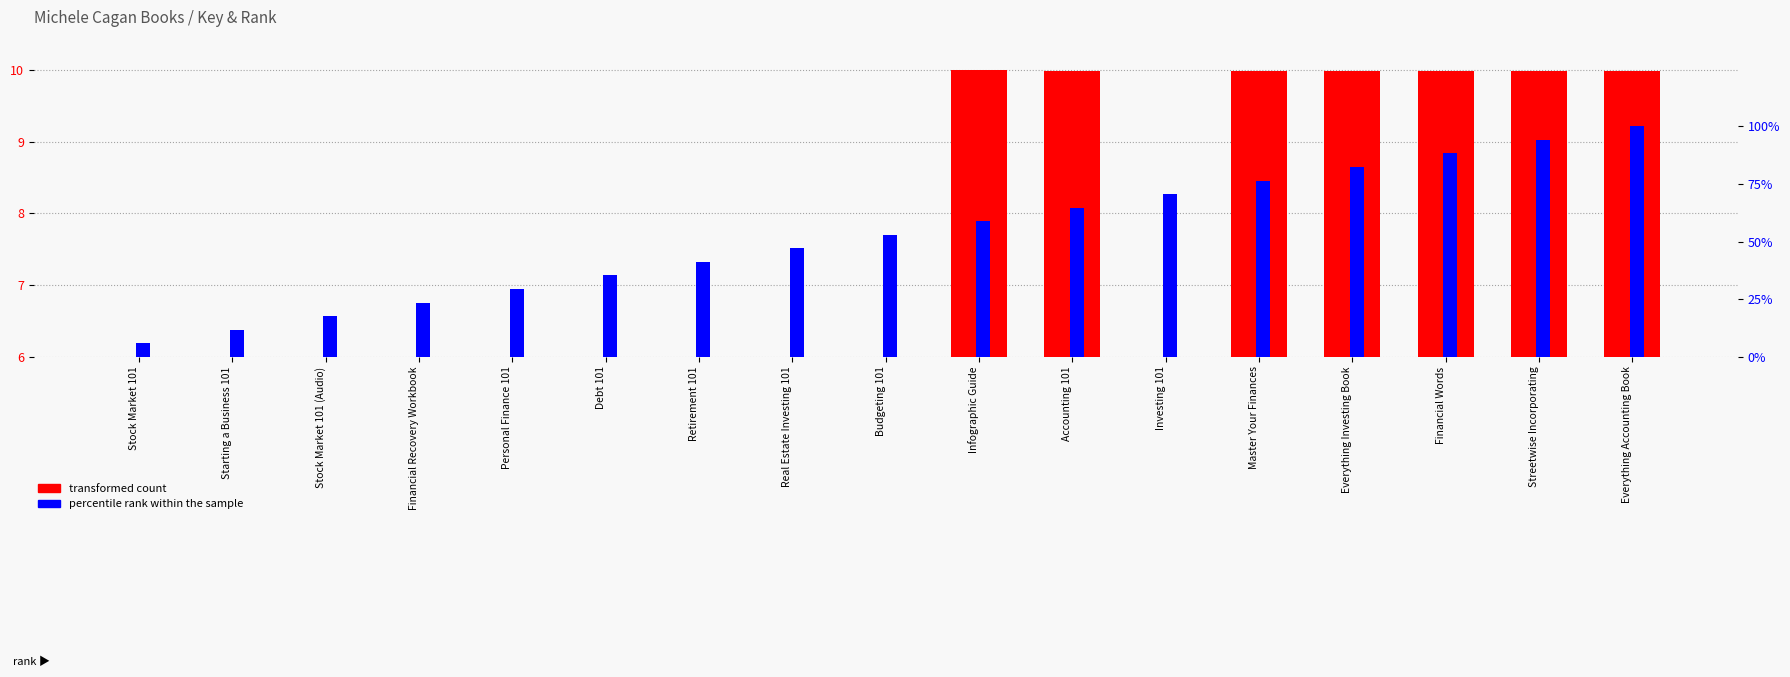

Is the value of percentile rank within the sample at Financial Recovery Workbook greater than the value of transformed count at Streetwise Incorporating?

Yes